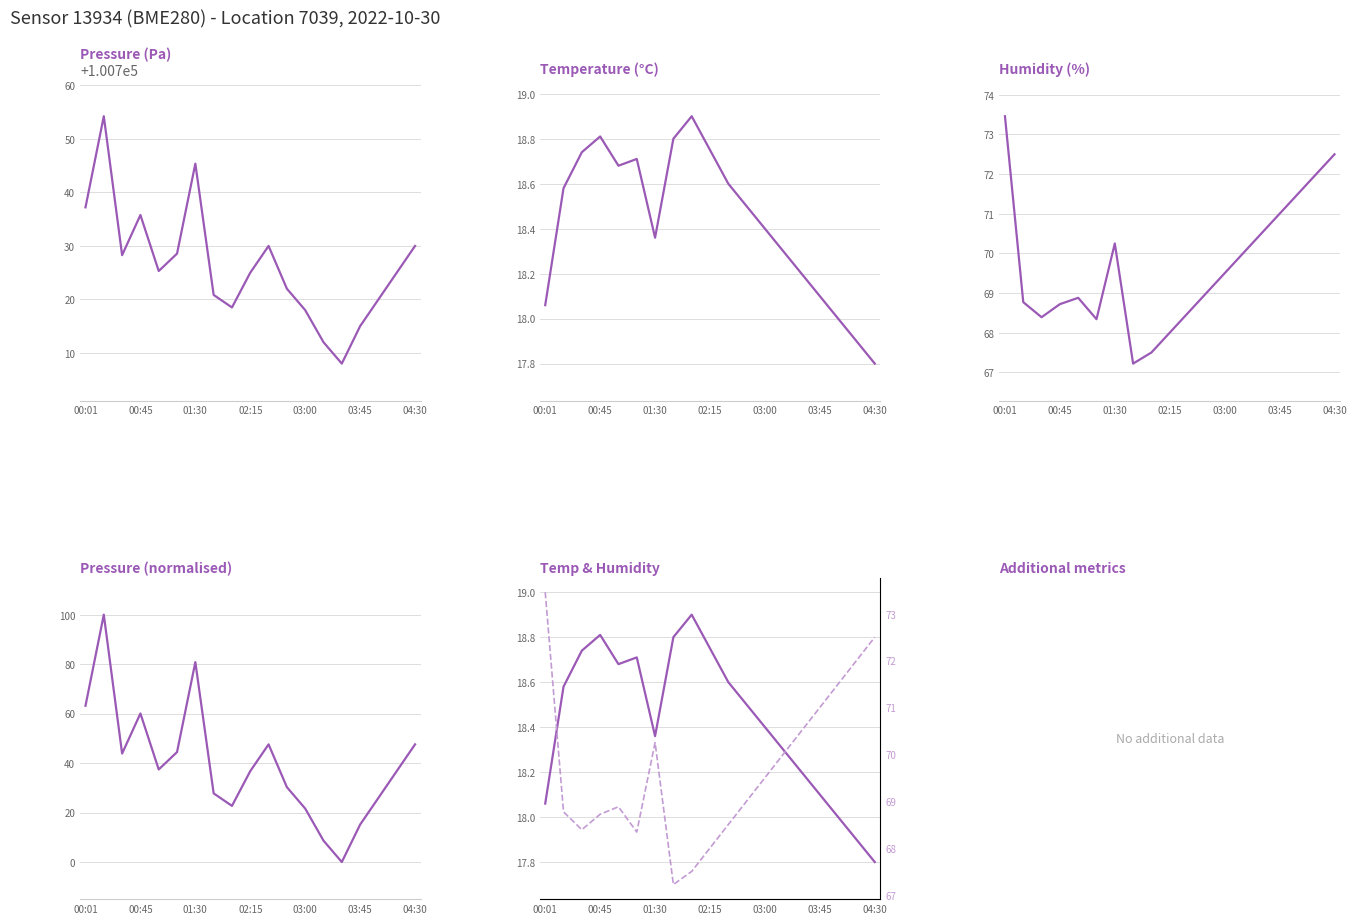

Where do temperature and pressure (norm) first cross each other?

12 and 13